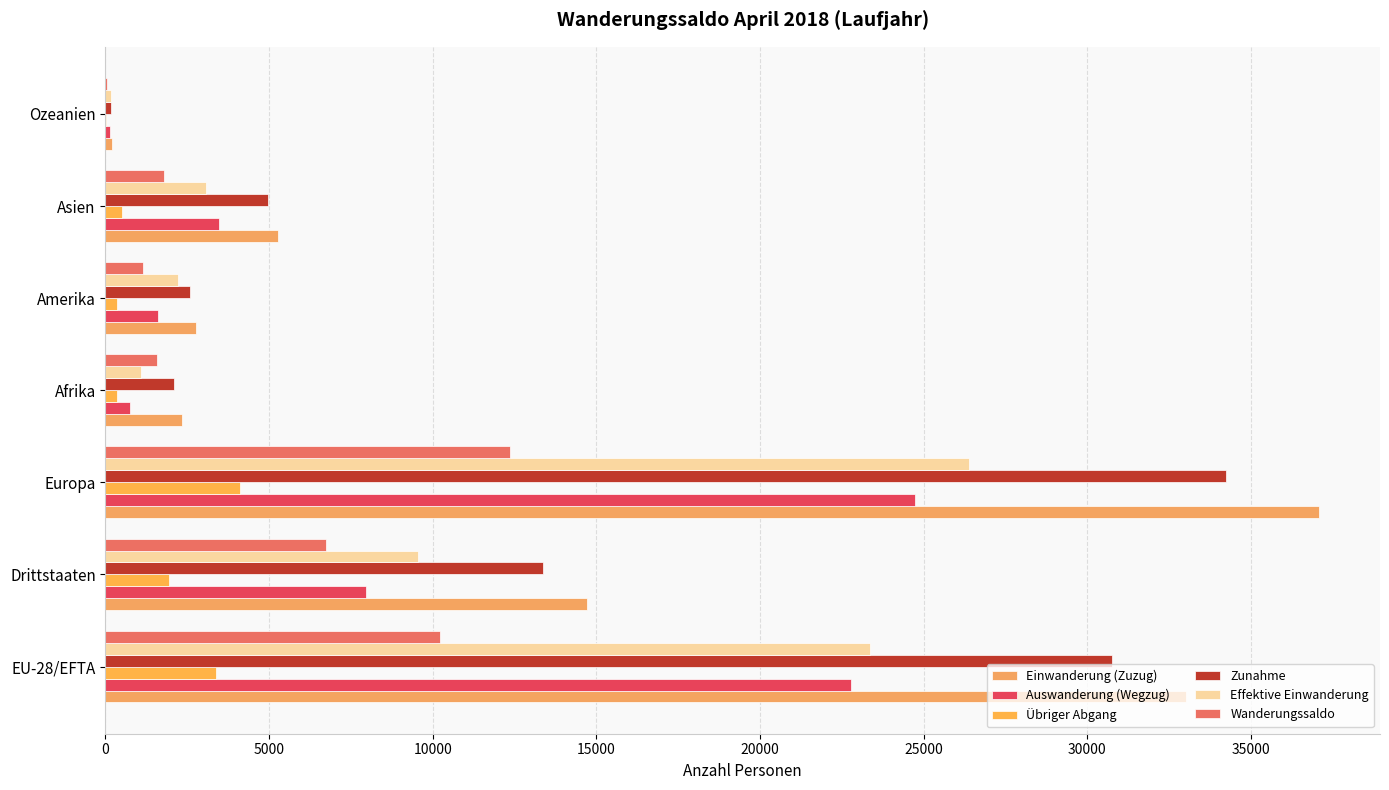

Count the number of data series in this chart.

6